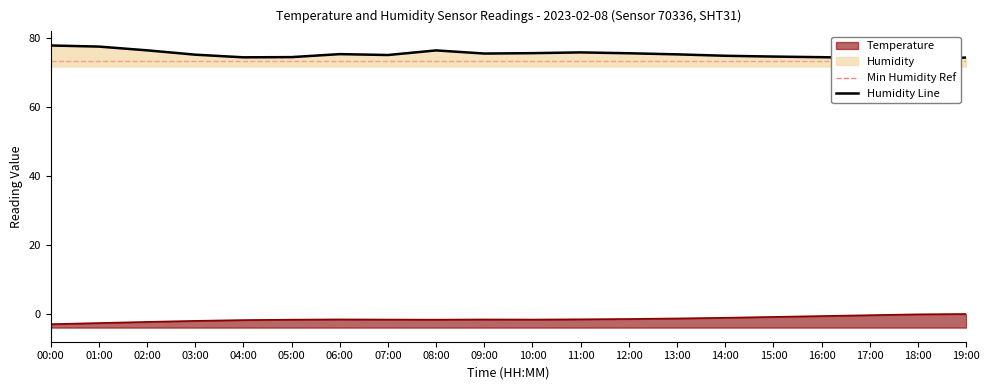

At which label does Humidity Line reach its minimum?

18:00